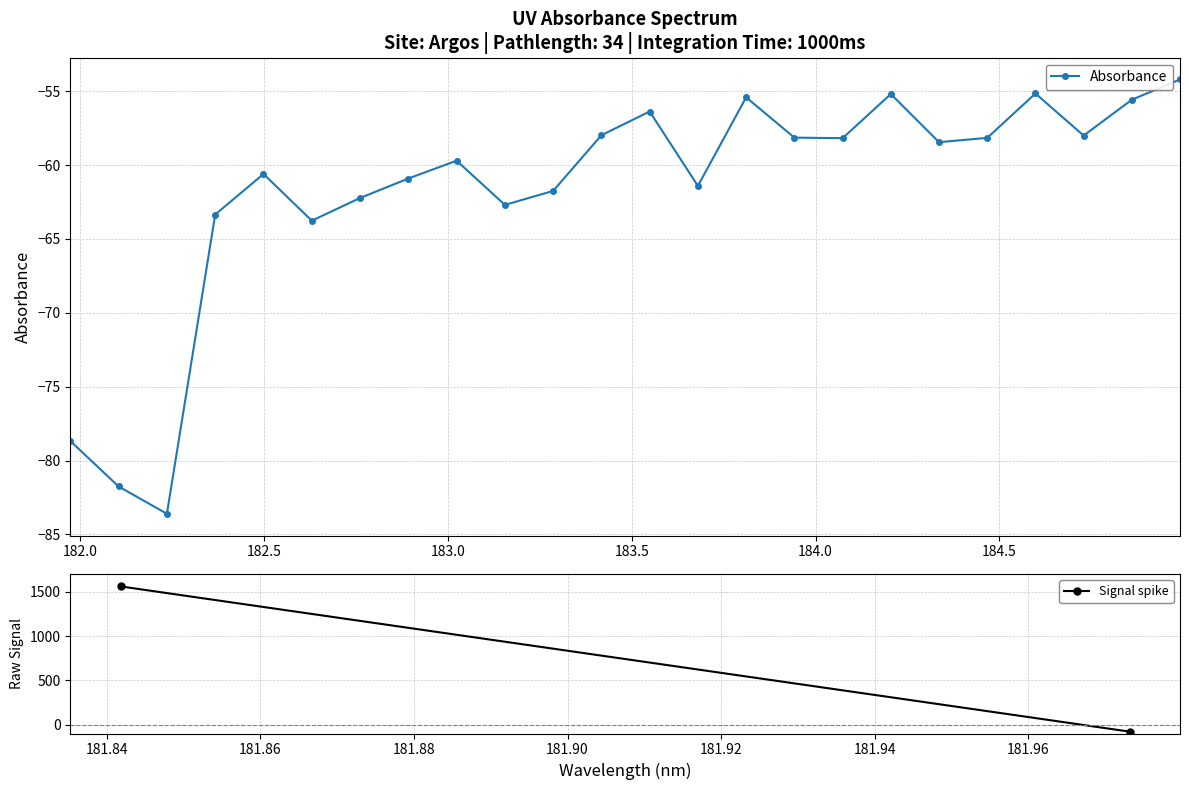

What is the minimum value shown in the chart?

-83.6